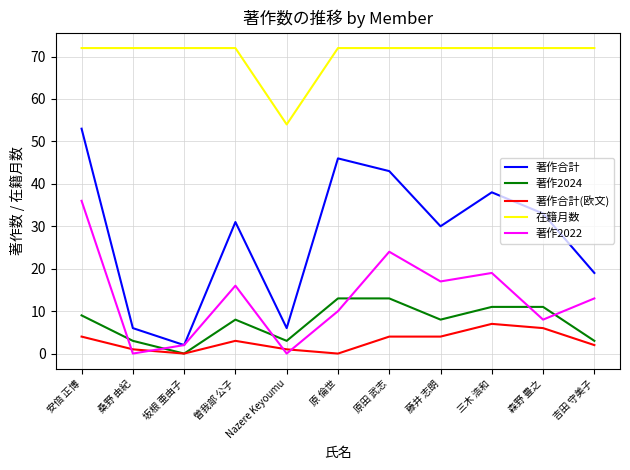

What is the minimum value for 在籍月数?

54